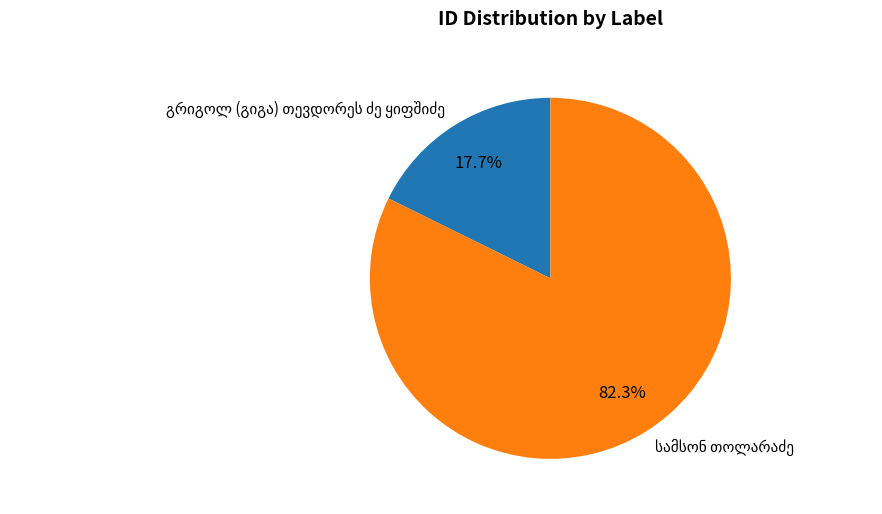

To the nearest percent, what is the average slice percentage?

50%